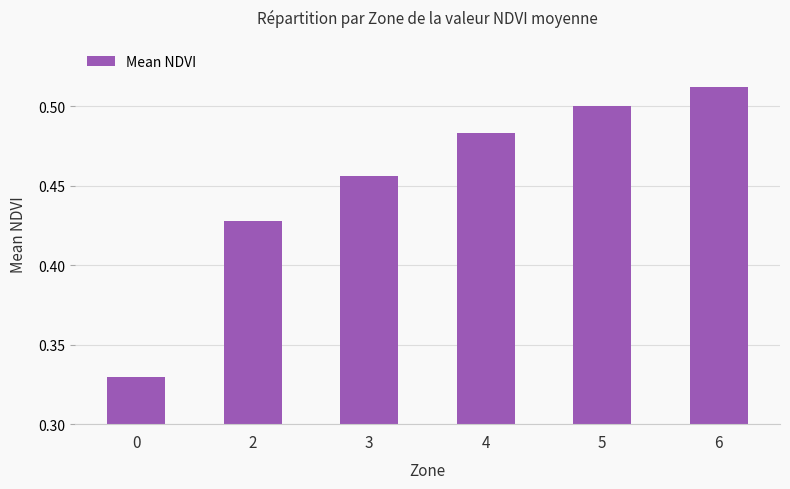

How many values are between 0 and 1?

6